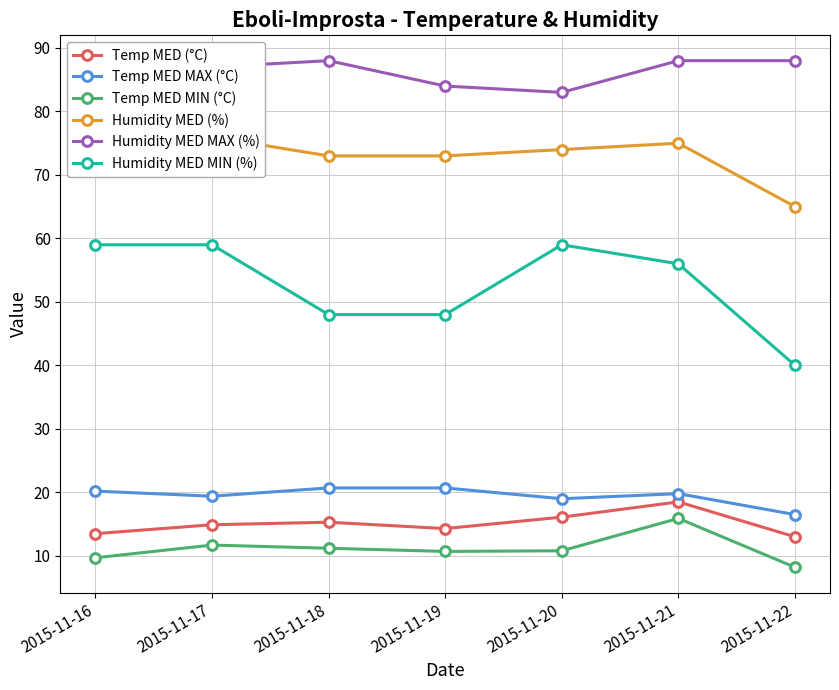

At which category does Temp MED MAX (°C) reach its first local peak?

2015-11-21